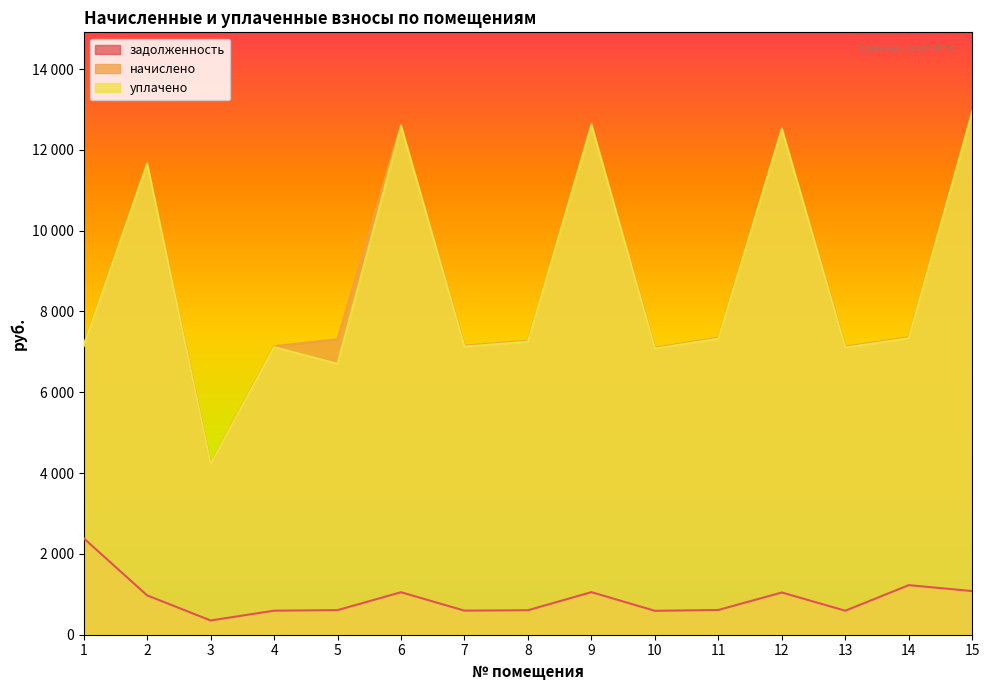

How many data points in задолженность are above 612?

8